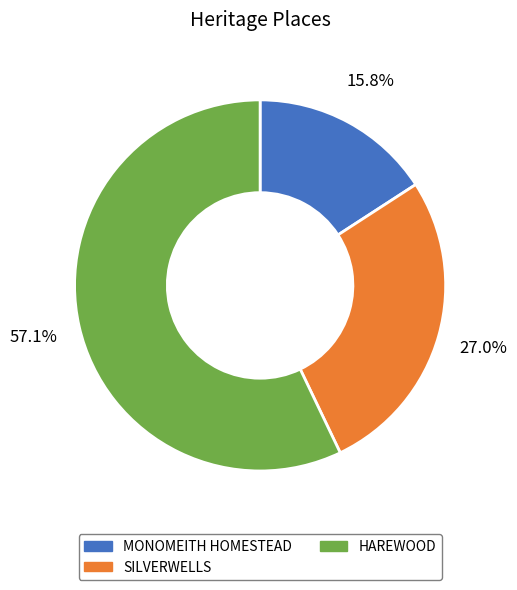

What is the majority slice?

HAREWOOD